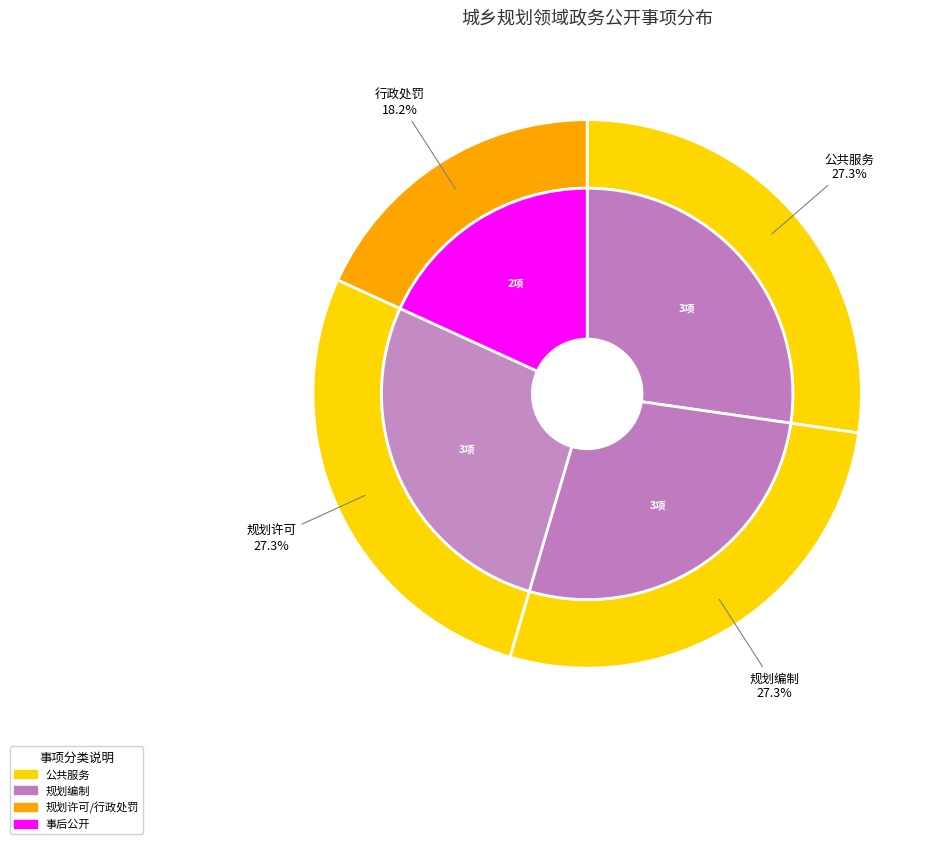

What percentage is NOT represented by 规划许可?

72.7%